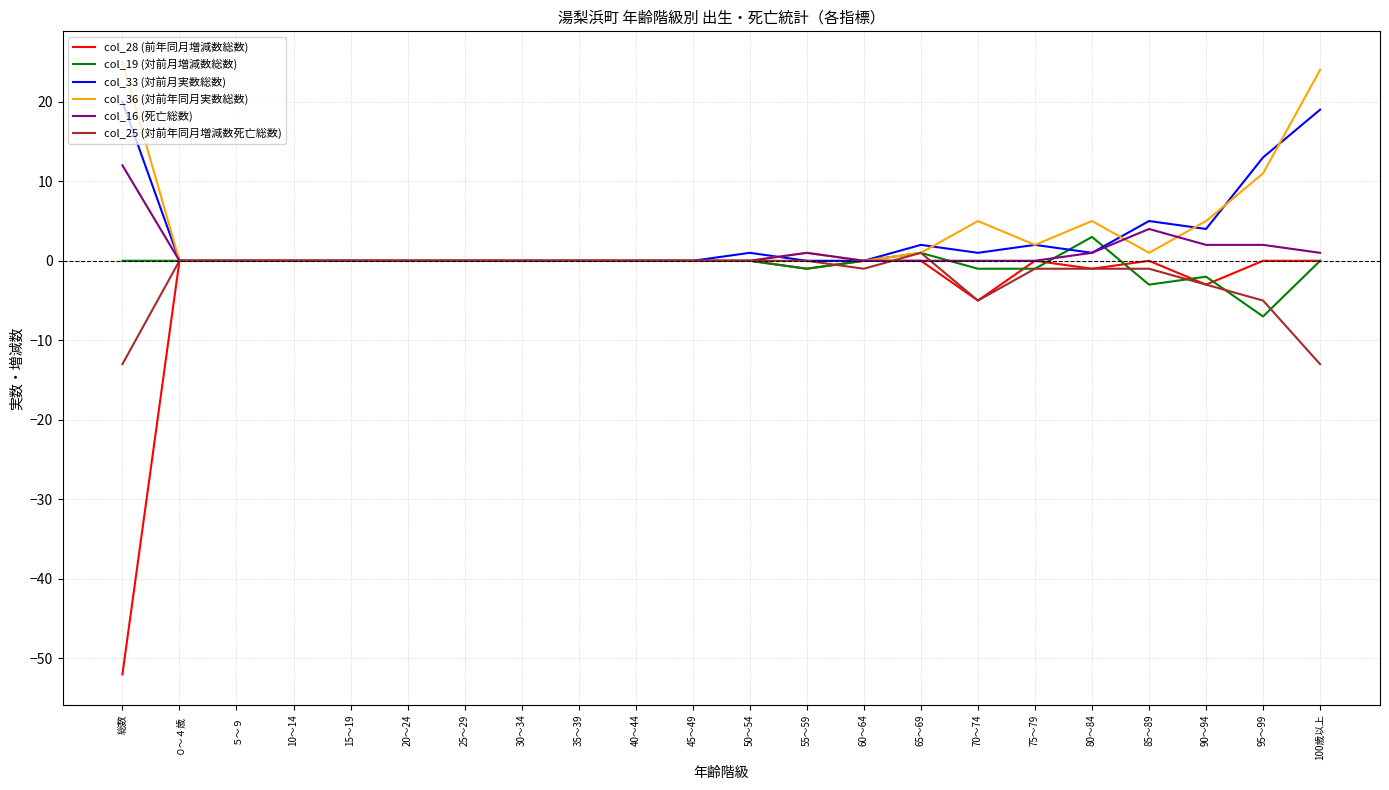

What is the difference between the highest and lowest values at 総数?

77